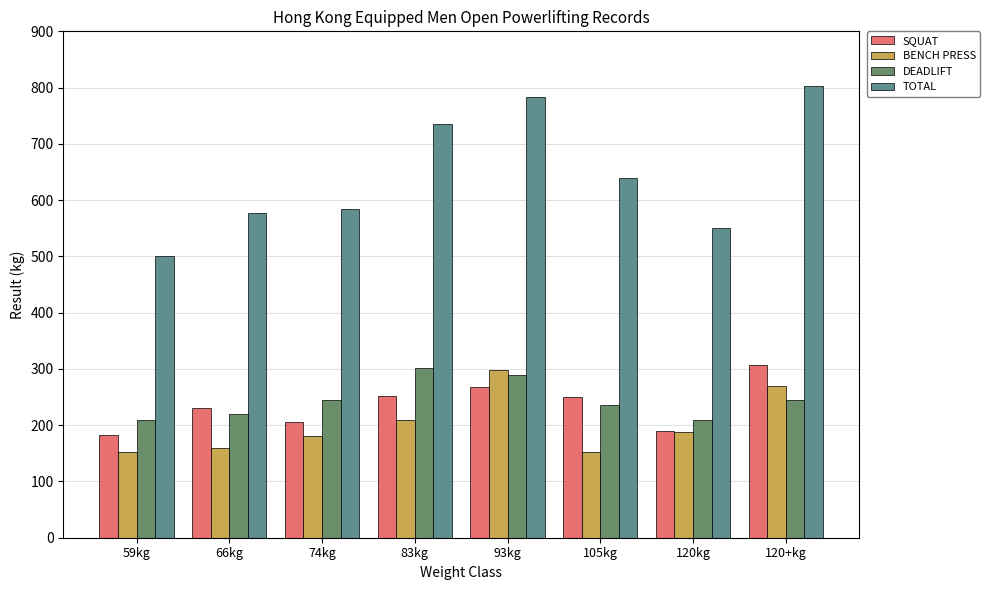

What is the value of the SQUAT bar at the 3rd from the left?

205.0